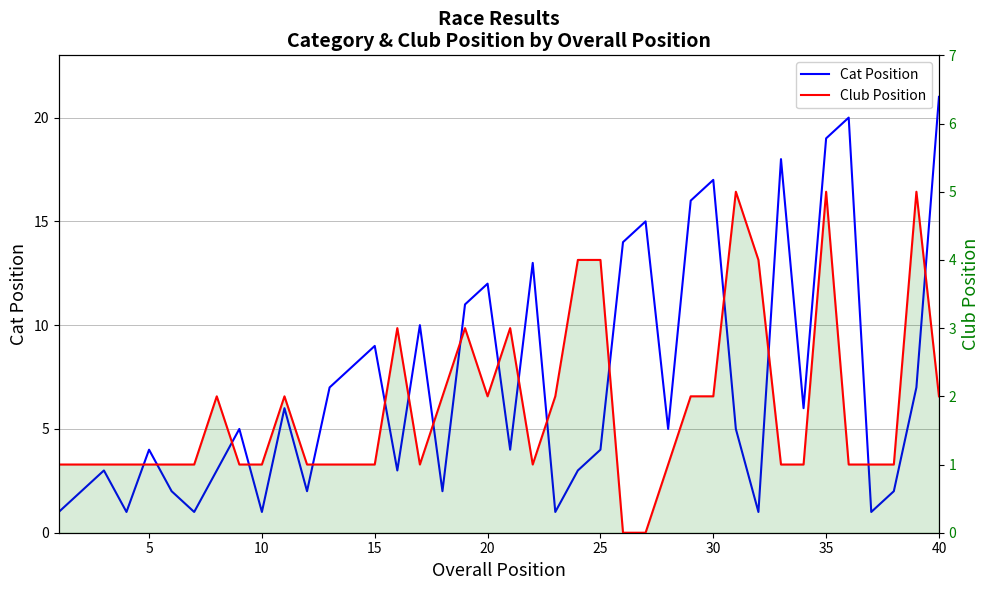

What is the greatest value displayed?

21